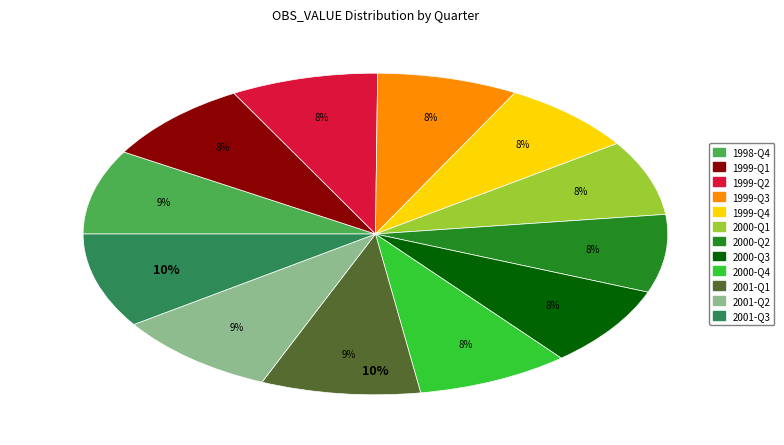

What percentage is NOT represented by 2001-Q1?

91.2%